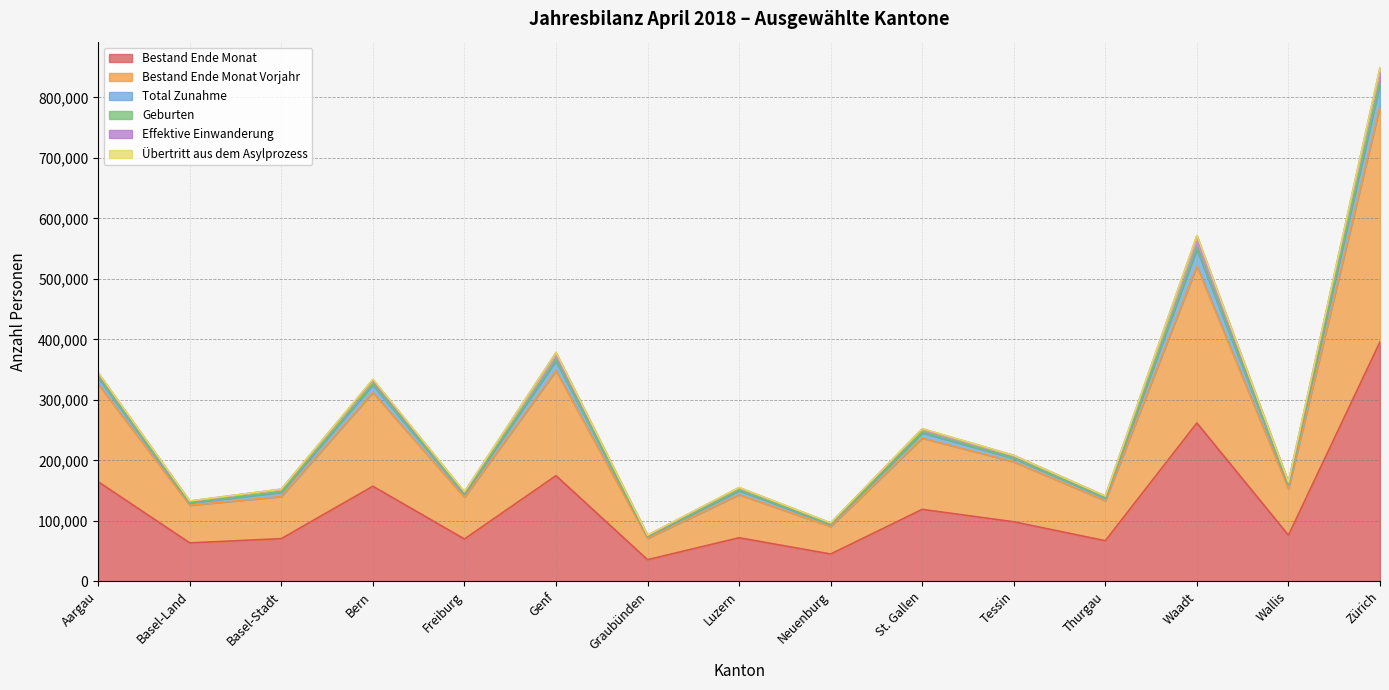

True or false: Bestand Ende Monat Vorjahr has a value of 197542 at Tessin.

True